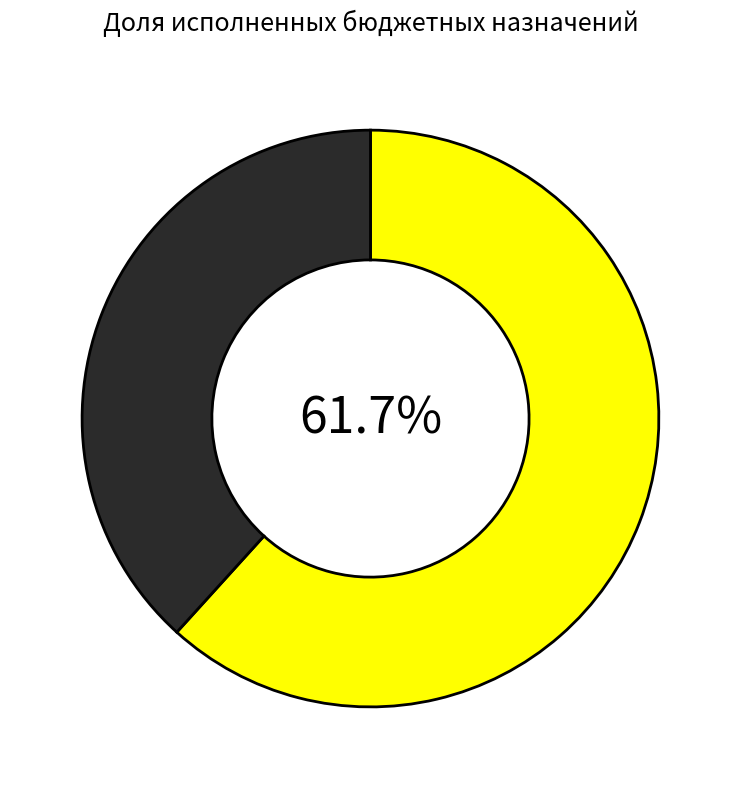

To the nearest percent, what is the difference between the largest and smallest slice percentages?

23%